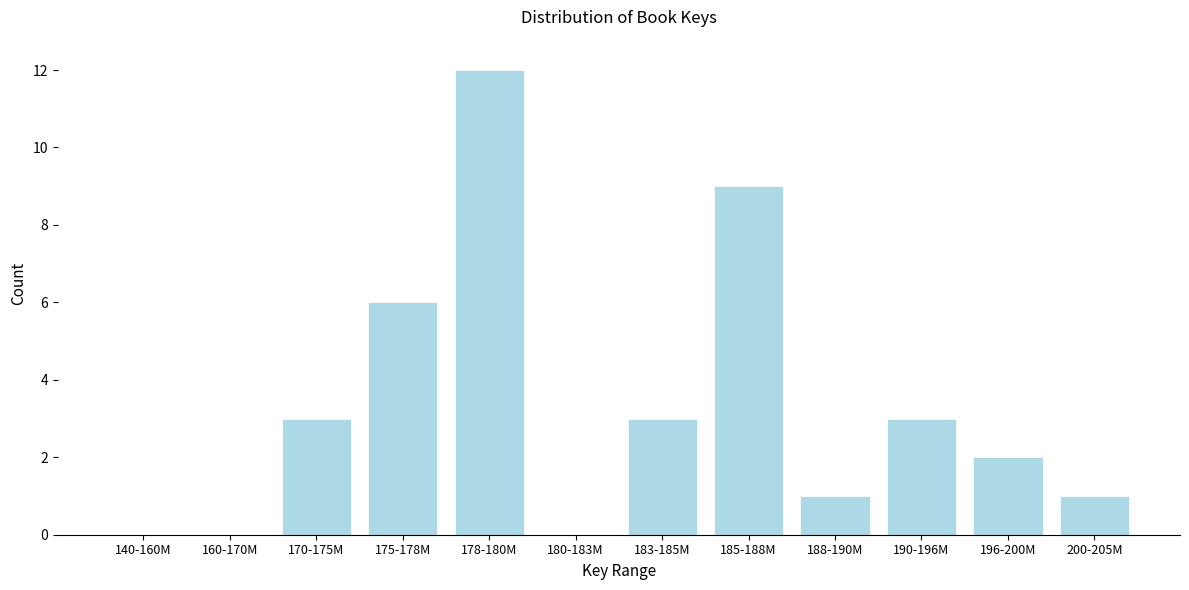

Reading left to right, what are all the values shown in this chart?

140-160M=0	160-170M=0	170-175M=3	175-178M=6	178-180M=12	180-183M=0	183-185M=3	185-188M=9	188-190M=1	190-196M=3	196-200M=2	200-205M=1